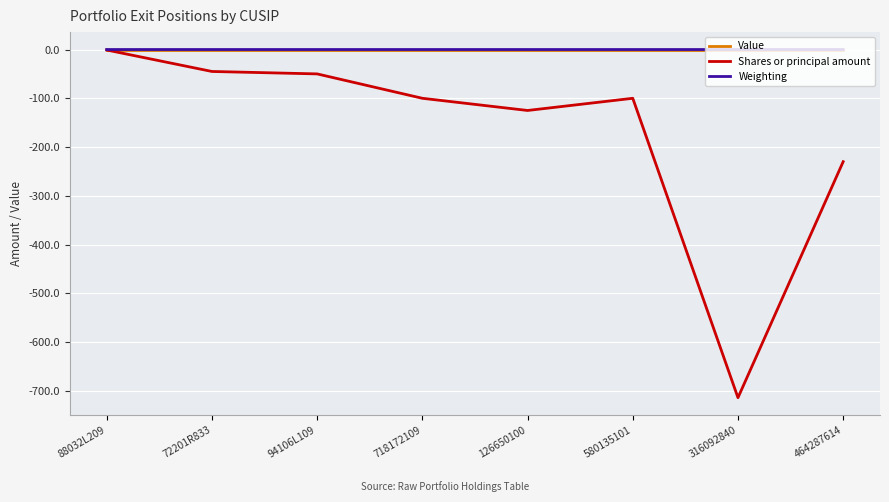

What is the minimum value for Shares or principal amount?

-714.0